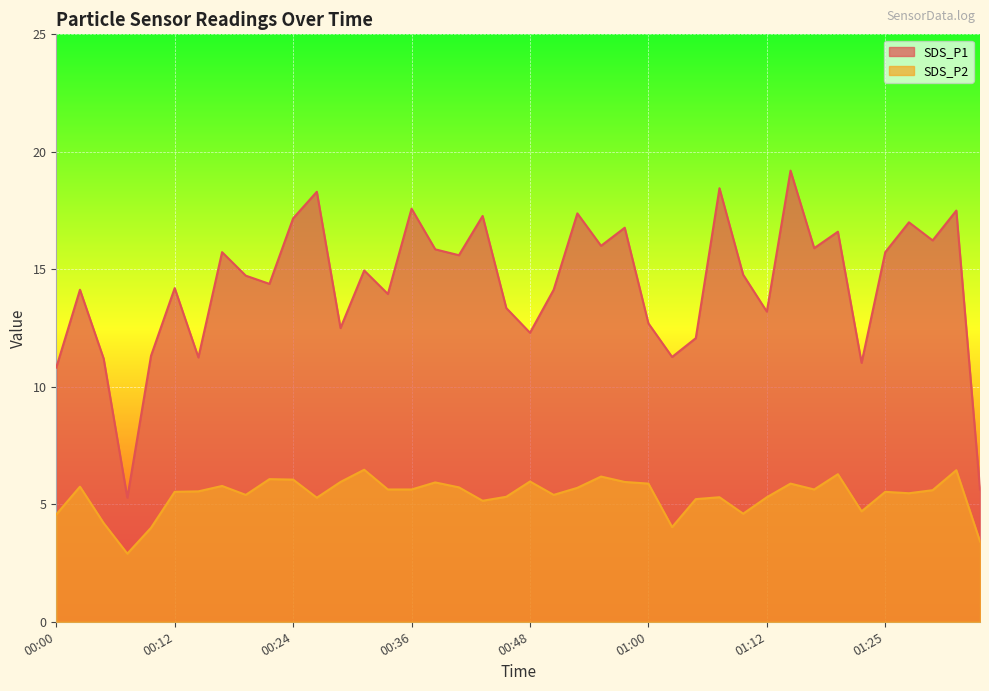

Where is the first local minimum for SDS_P1?

00:07